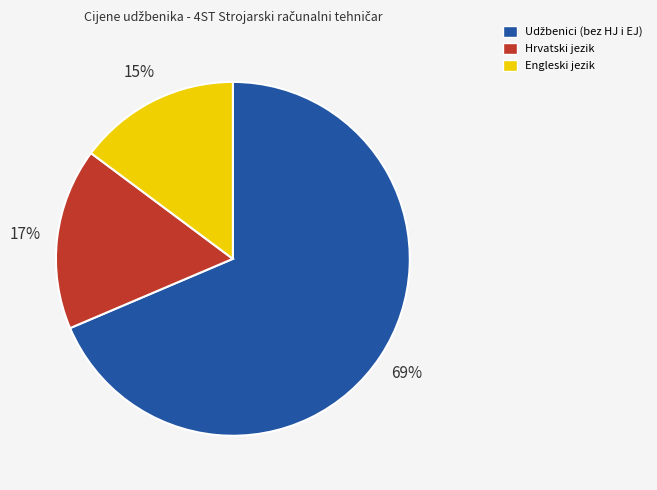

How many slices are in this pie chart?

3